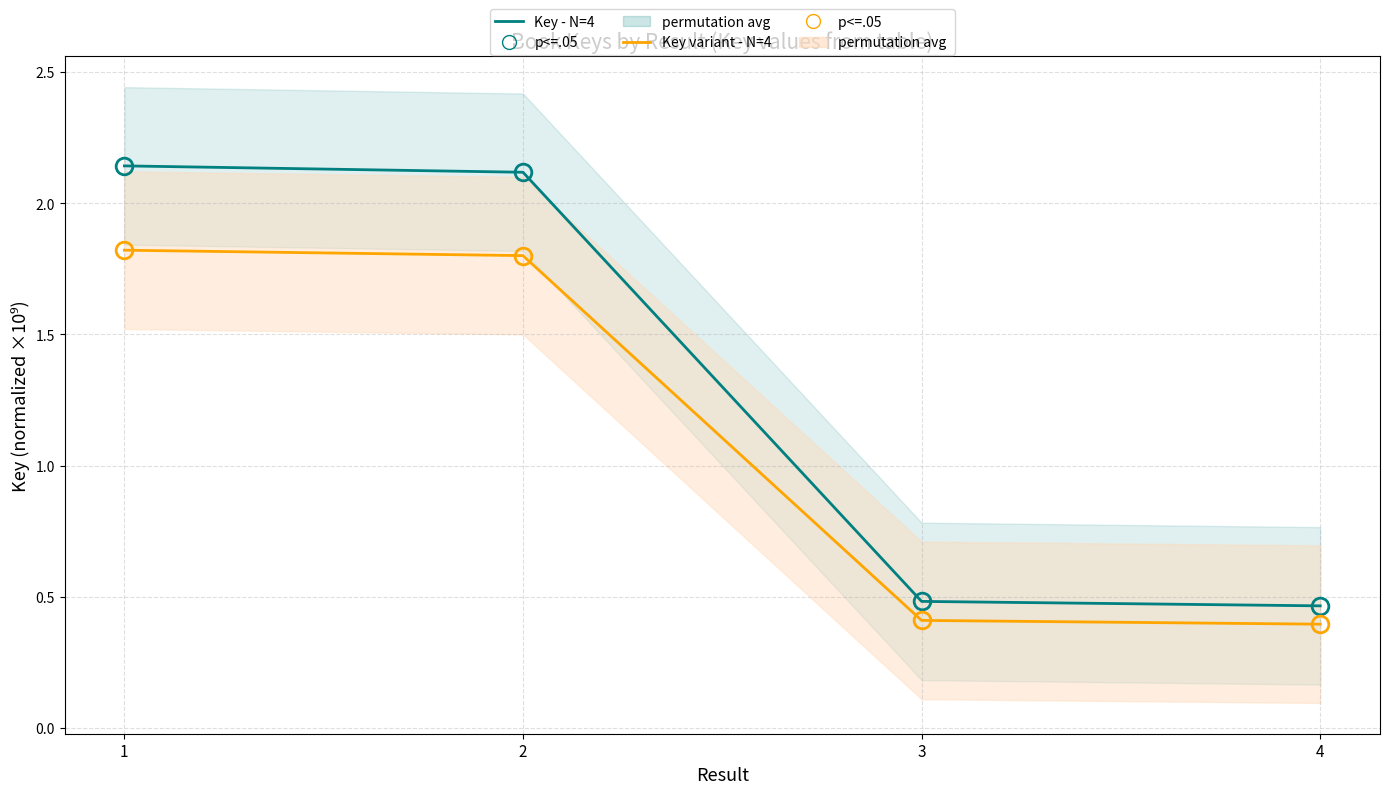

The Key - variant (normalized ×10⁹) series shows 1.8 at 2. True or false?

True